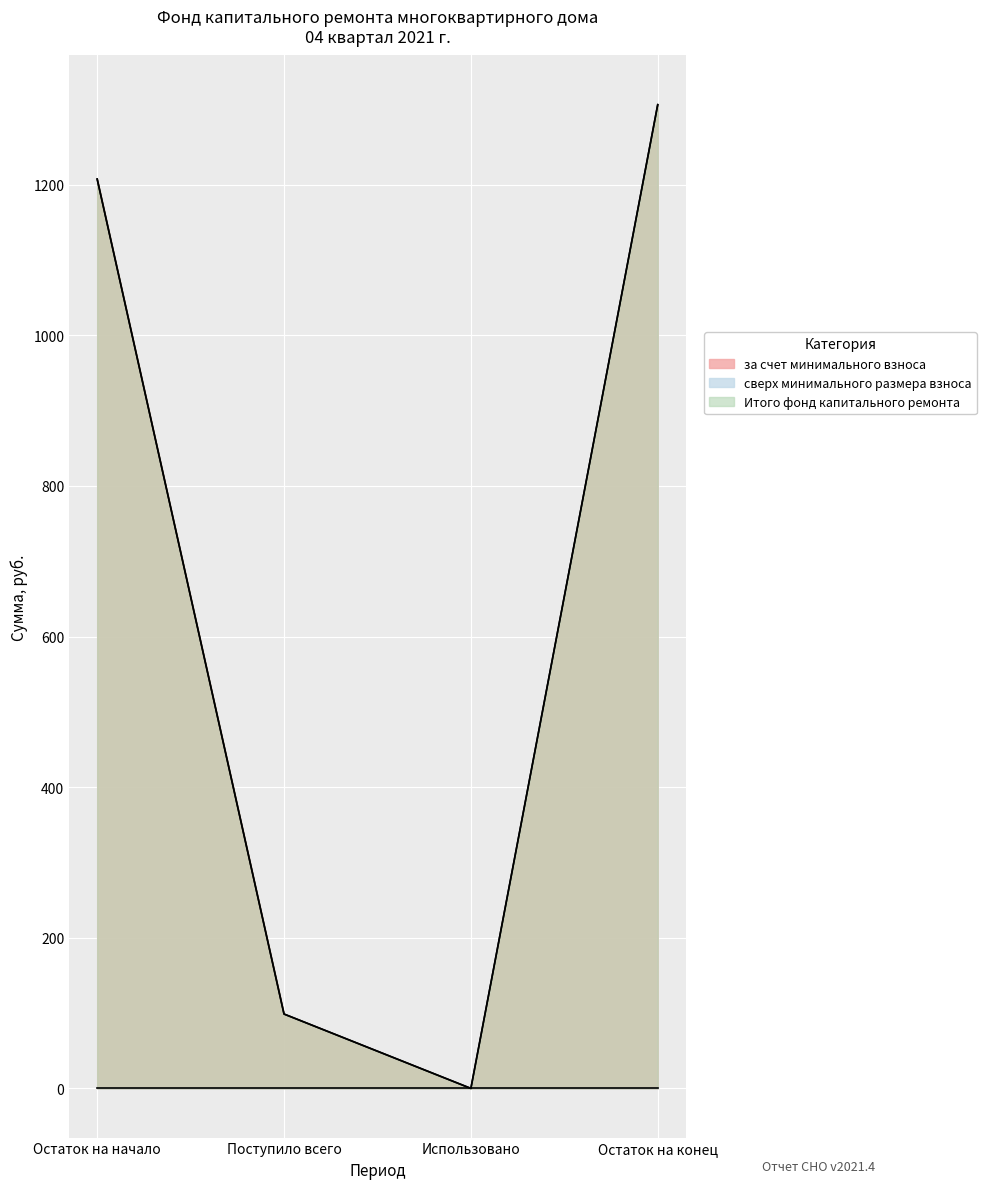

In за счет минимального взноса, how many points are lower than both neighbors (excluding endpoints)?

1